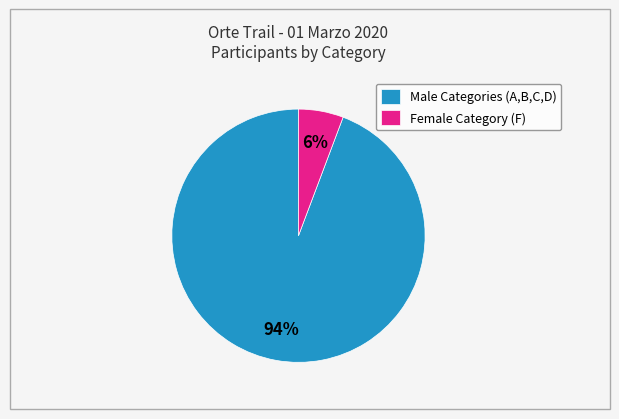

Rank the categories by value from highest to lowest.

Male Categories (A,B,C,D), Female Category (F)